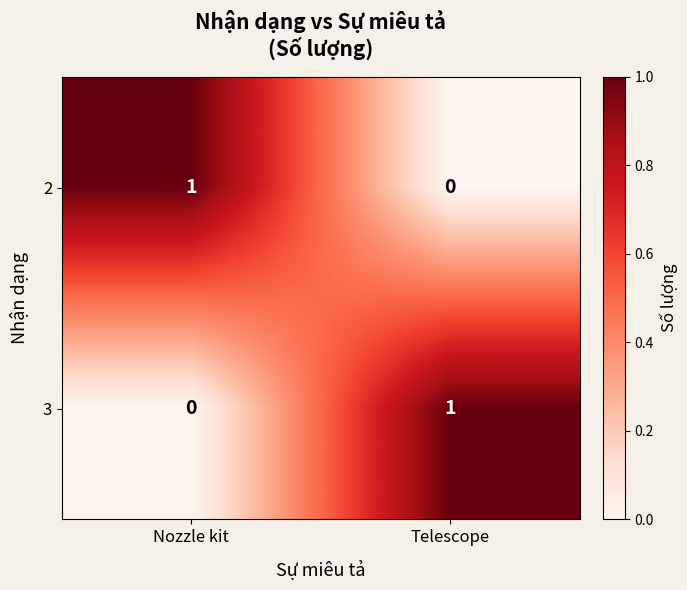

Which category has the highest value in the 3 series?

Telescope